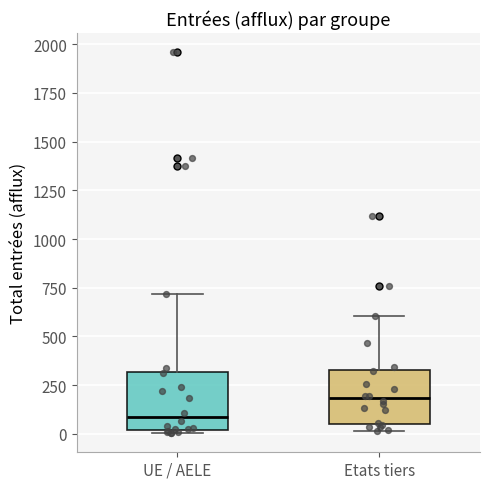

Where is the lower edge of the box for UE / AELE on the y-axis? The values are not printed on the chart, so give them approximately, as read against the axis.

0